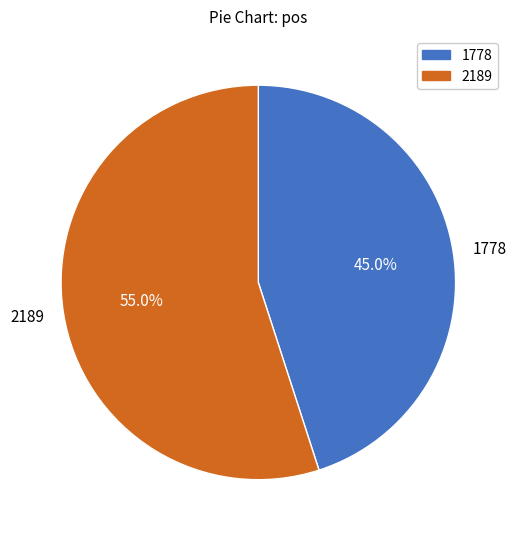

To the nearest percent, what is the difference between the largest and smallest slice percentages?

10%